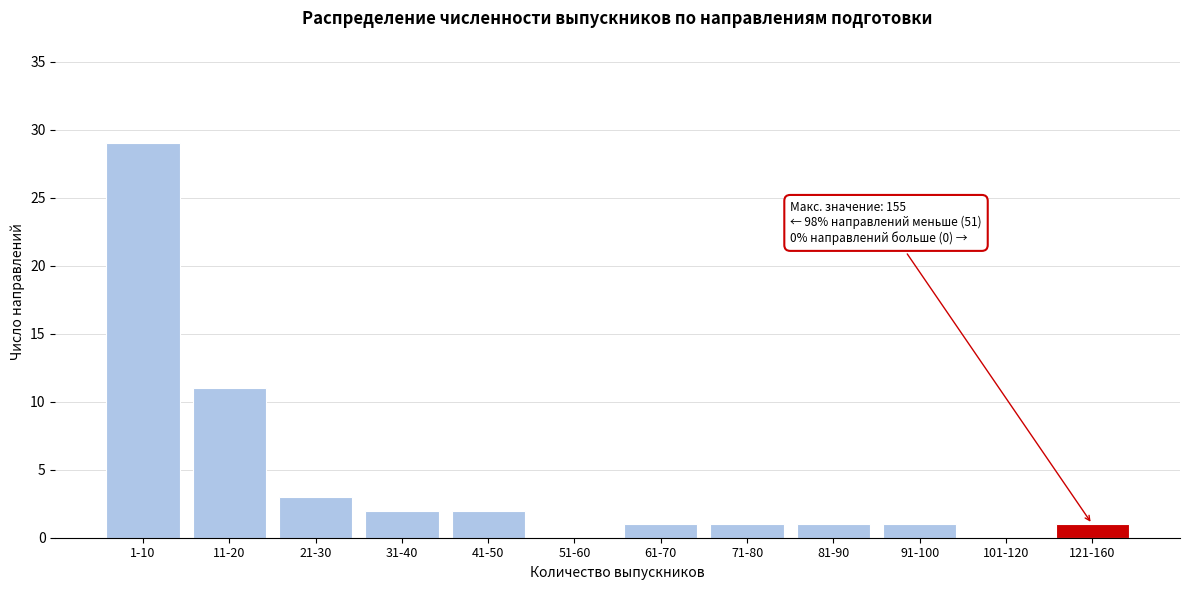

Reading right to left, transcribe all the data shown in this chart.

121-160=1	101-120=0	91-100=1	81-90=1	71-80=1	61-70=1	51-60=0	41-50=2	31-40=2	21-30=3	11-20=11	1-10=29